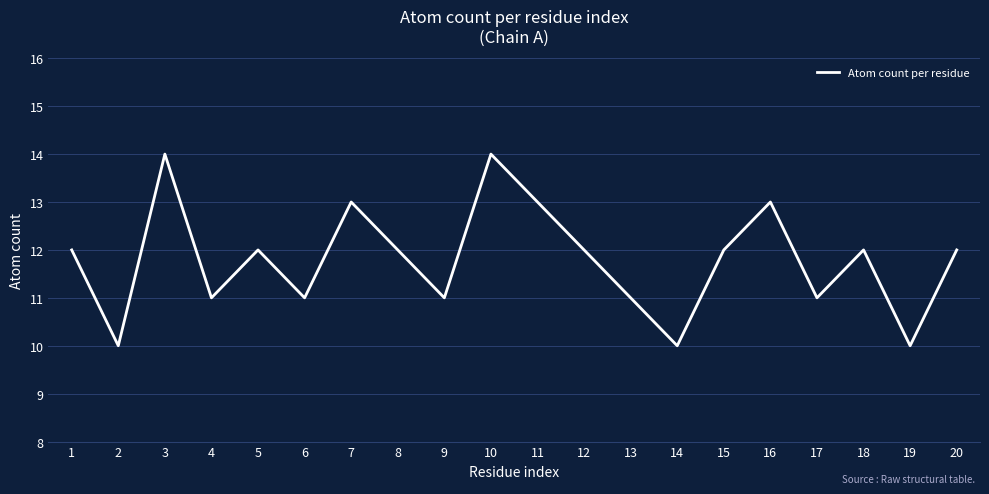

What is the minimum value shown in the chart?

10